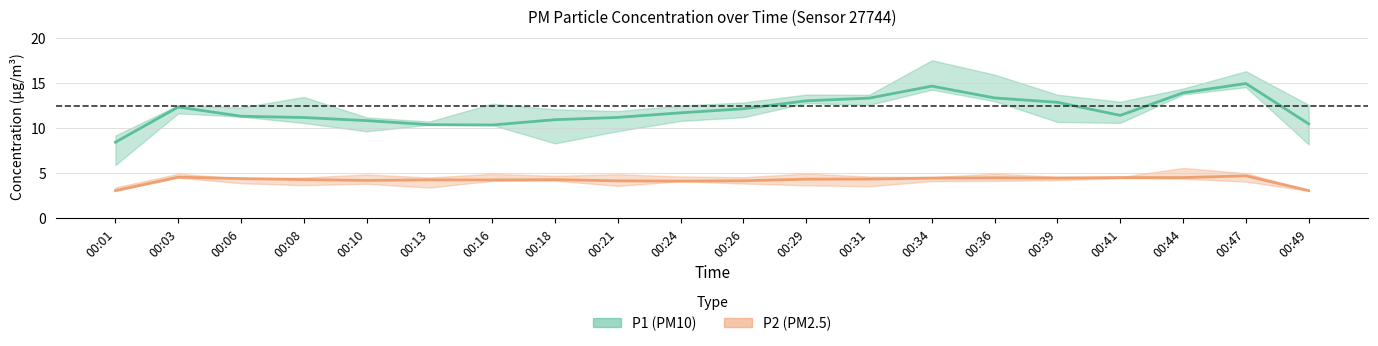

At how many categories does at least one series exceed 4?

20